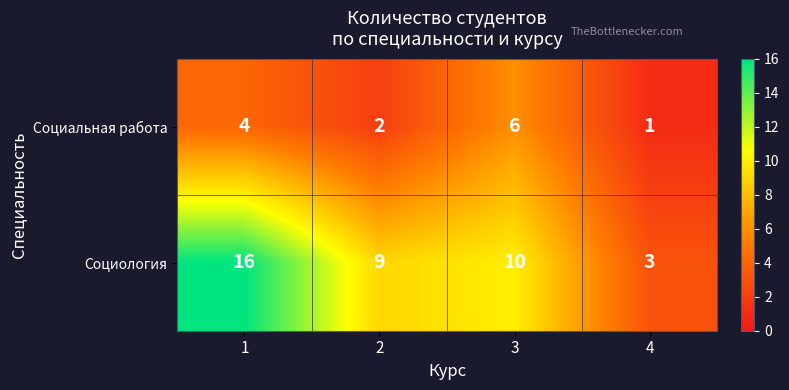

Reading left to right, list all the values displayed in this chart.

Социальная работа: 1=4	2=2	3=6	4=1
Социология: 1=16	2=9	3=10	4=3